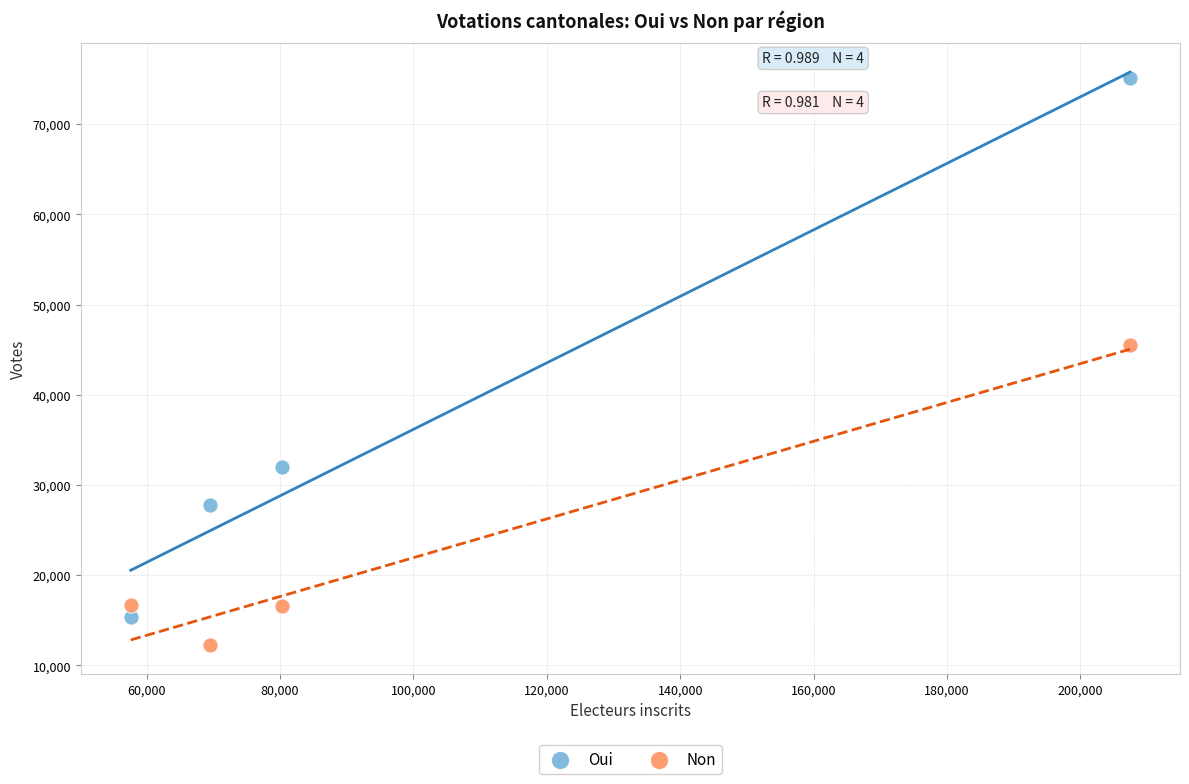

What are all the series names shown in the legend?

Oui, Non